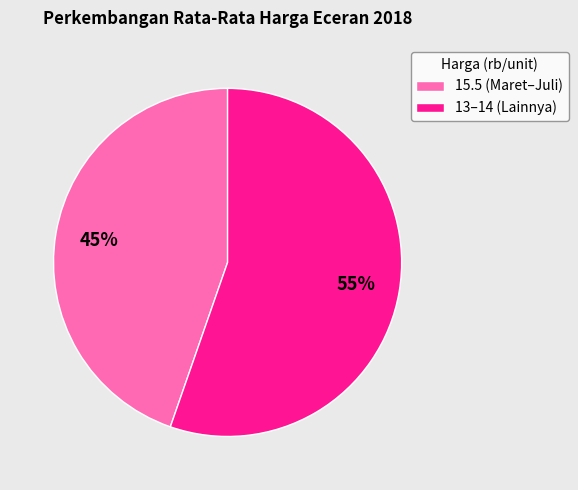

Approximately how many times larger is the value at 15.5 (Maret–Juli) compared to 13–14 (Lainnya)?

0.8